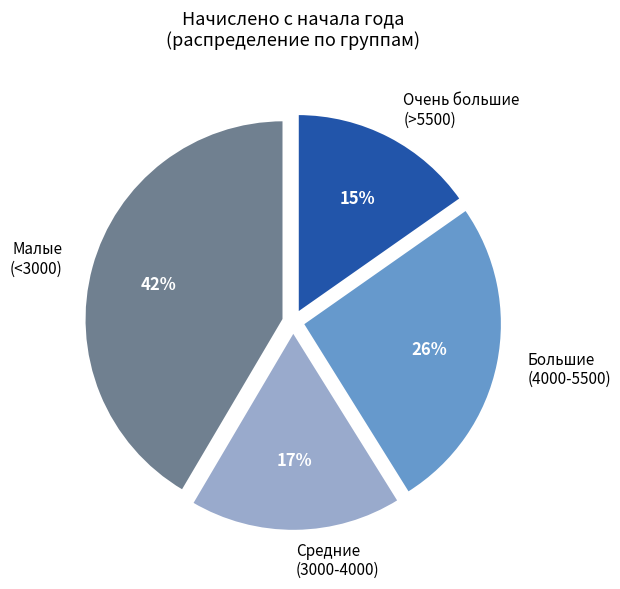

How many slices are in this pie chart?

4